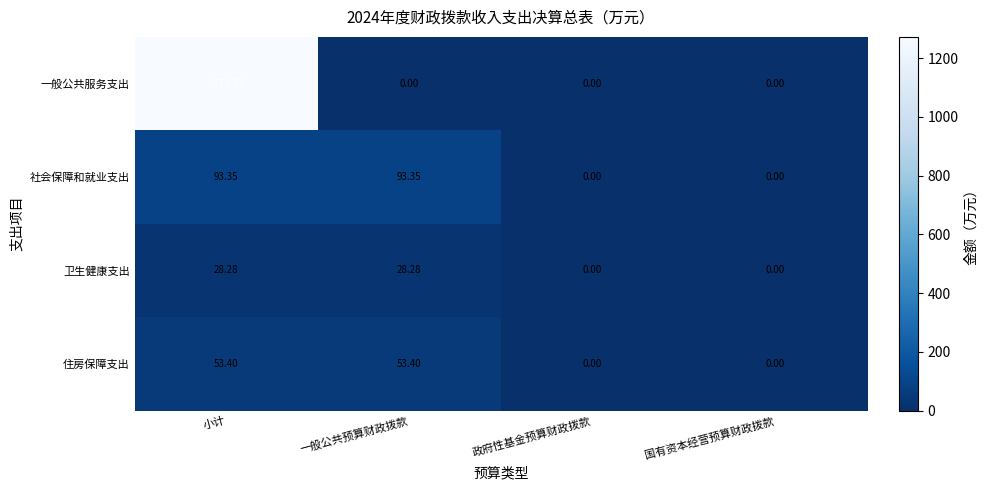

Where does the 卫生健康支出 series first go above 28?

小计